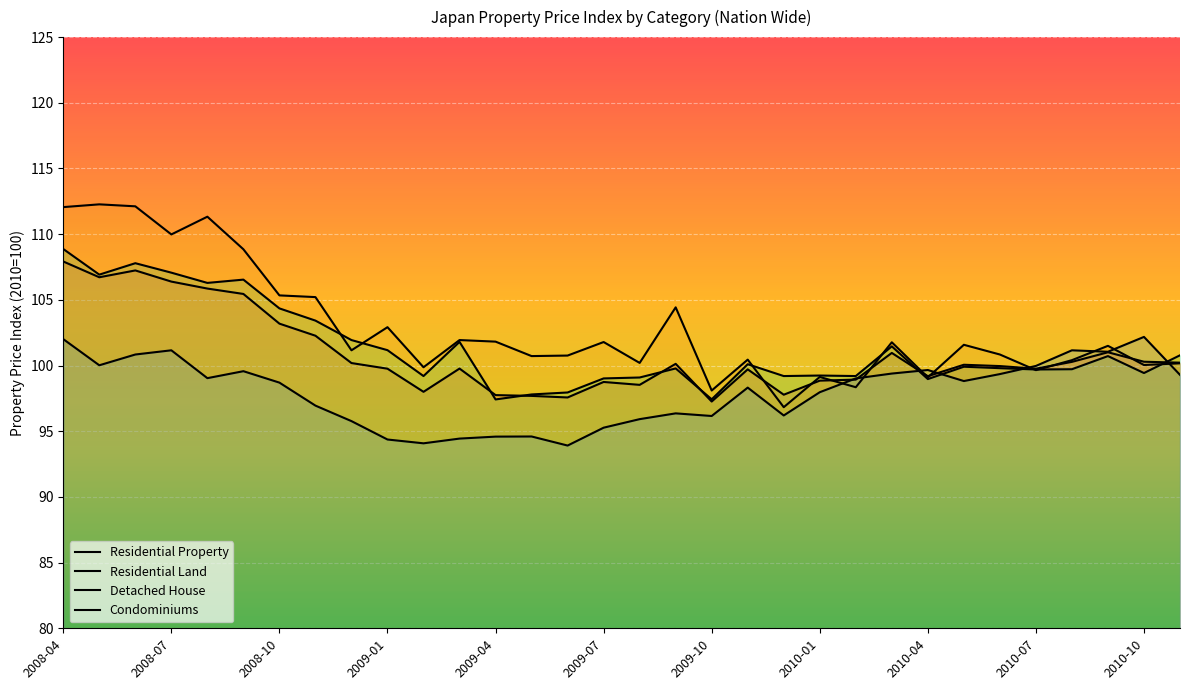

What is the total value across all series at 2008-10?

411.6